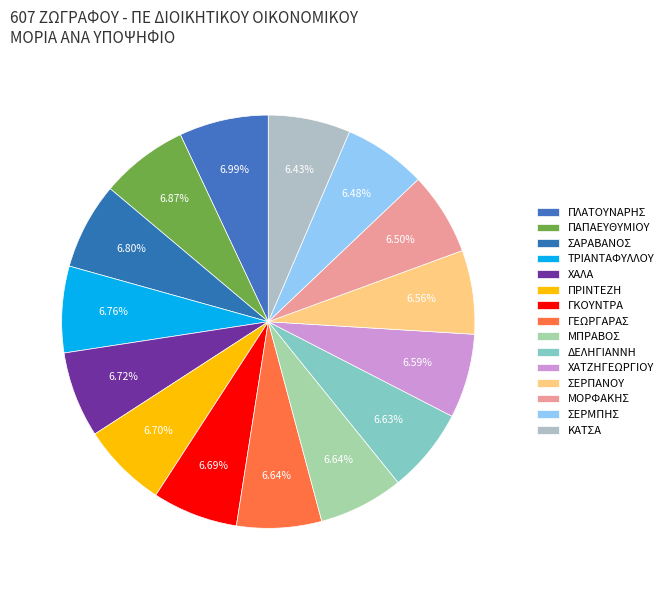

To the nearest percent, what is the difference between the largest and smallest slice percentages?

1%